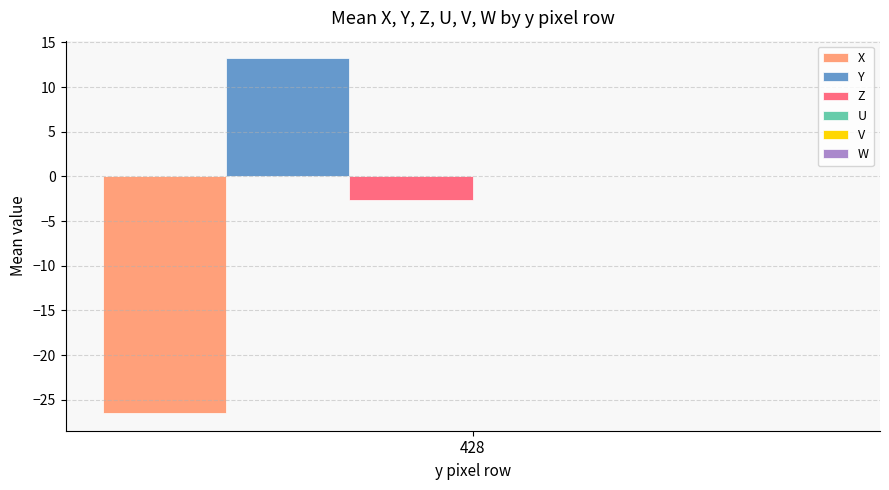

Is it true that Y equals 19.9 at 428?

False